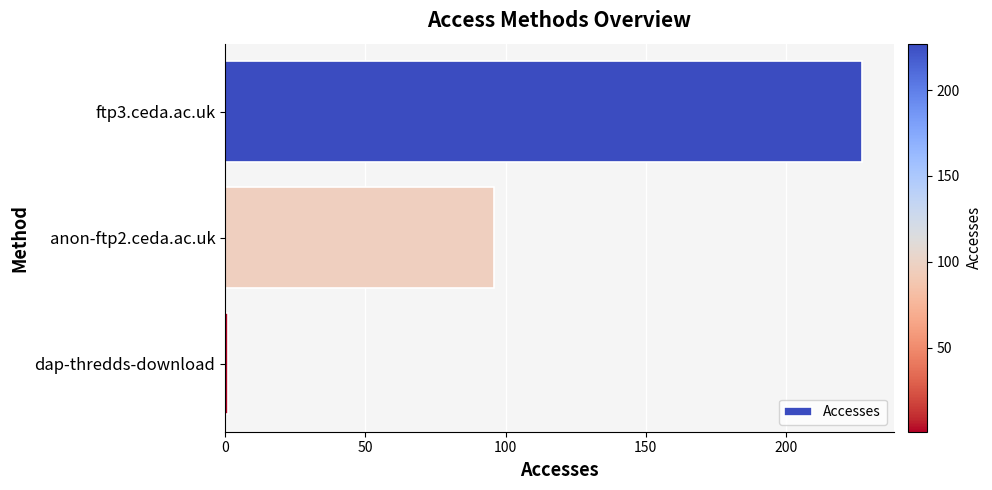

Is it true that the value at ftp3.ceda.ac.uk is 152?

False